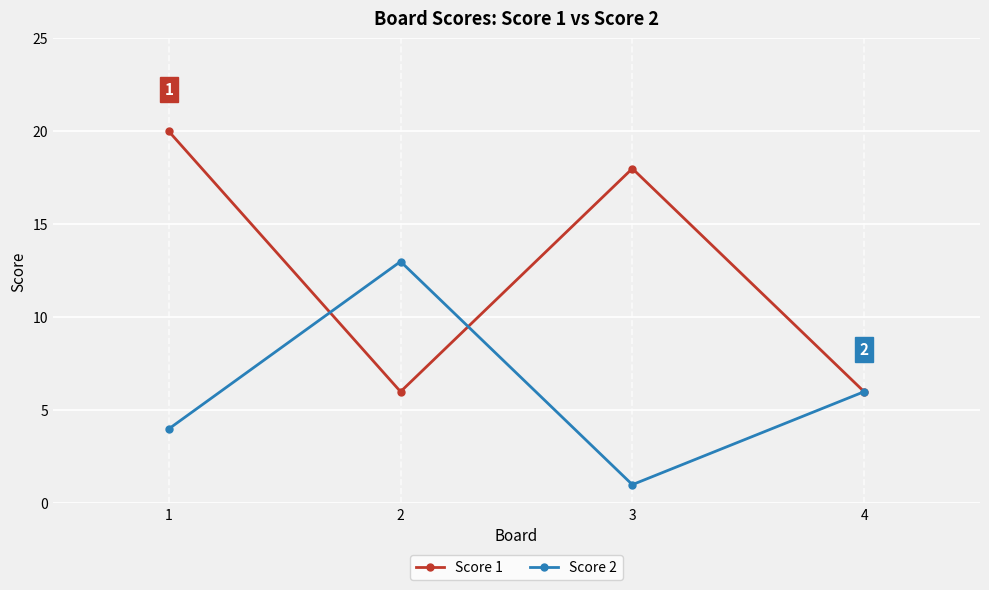

Where do Score 2 and Score 1 first cross each other?

1 and 2